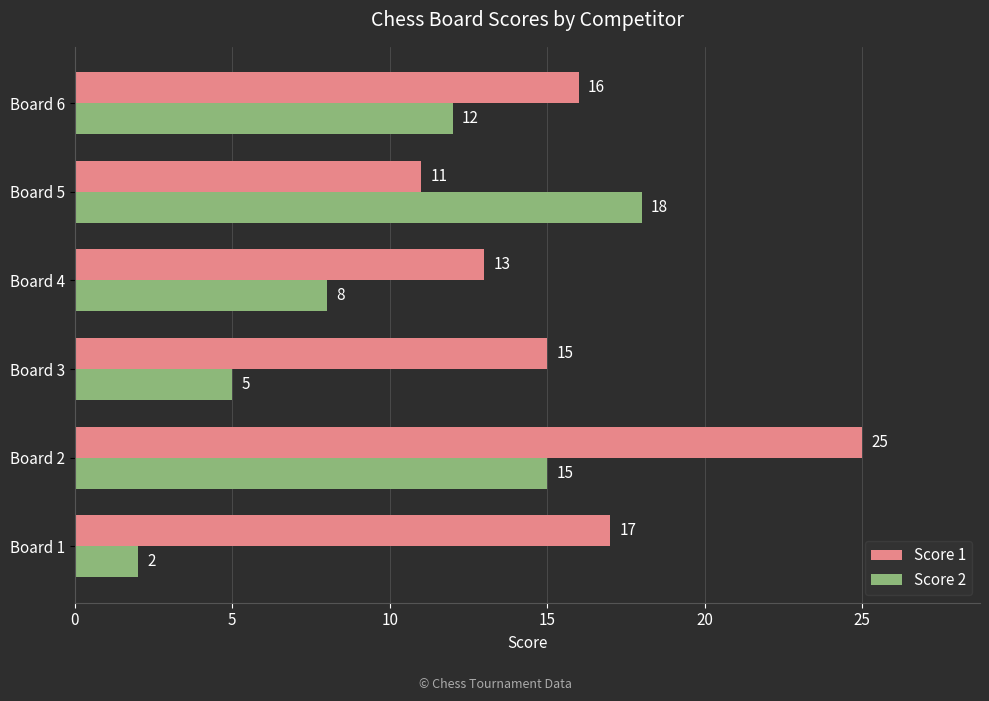

Which series changed the most between Board 4 and Board 5?

Score 2